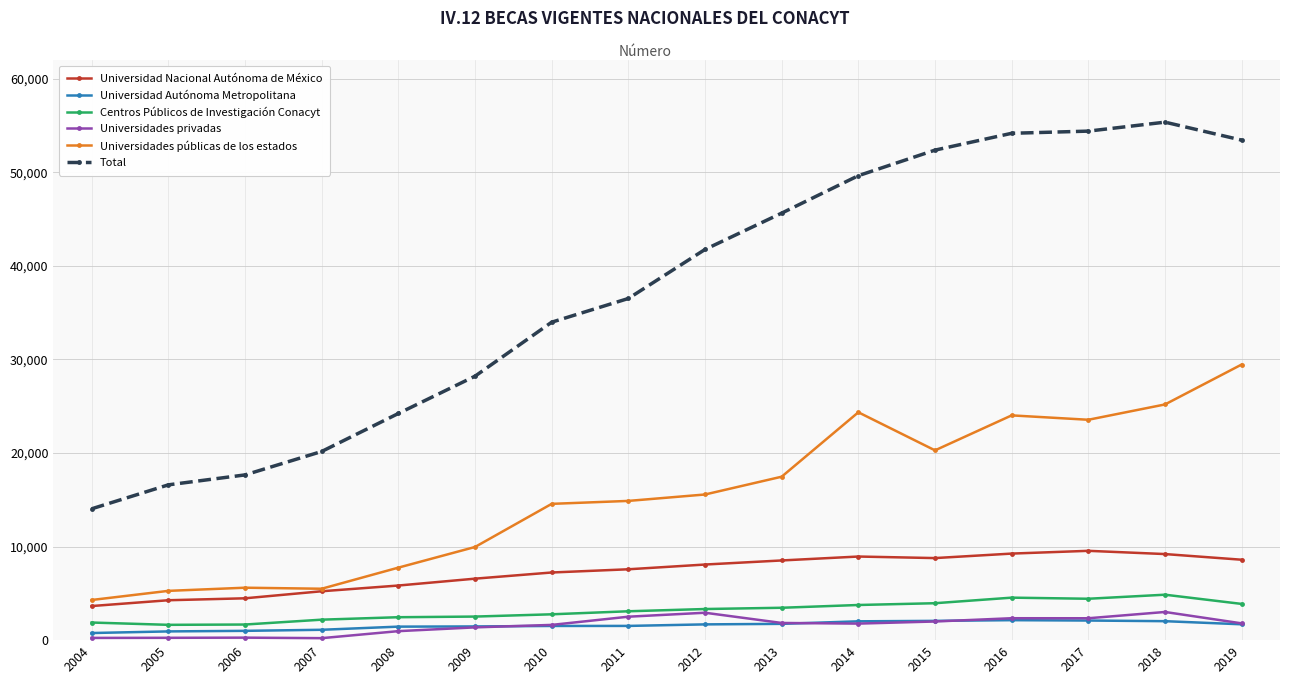

Which series has the largest total across all categories?

Total